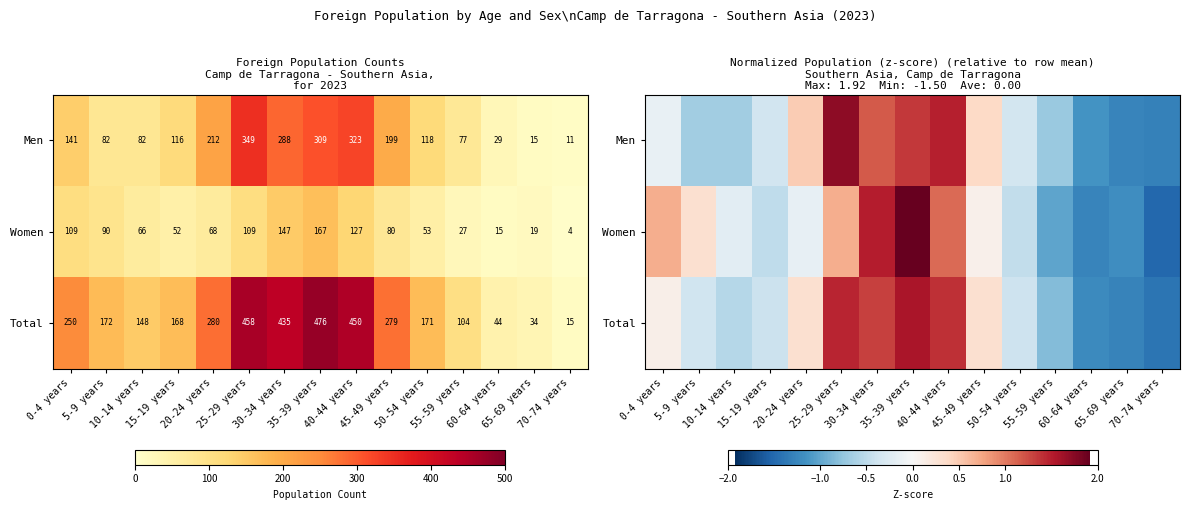

The Total series shows 1.6 at 35-39 years. True or false?

True